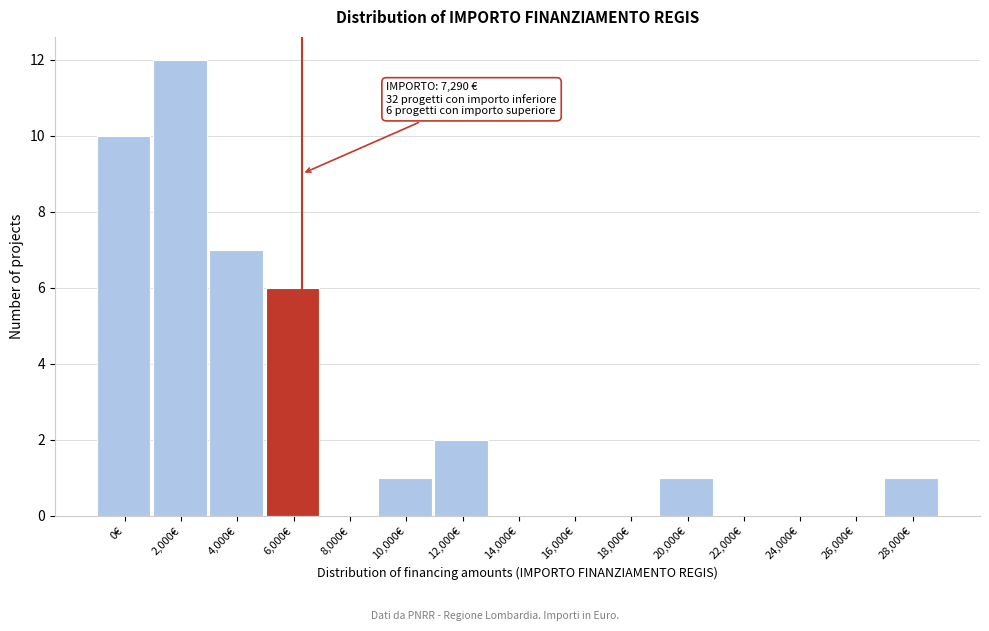

Reading right to left, transcribe all the data shown in this chart.

28,000€=1	26,000€=0	24,000€=0	22,000€=0	20,000€=1	18,000€=0	16,000€=0	14,000€=0	12,000€=2	10,000€=1	8,000€=0	6,000€=6	4,000€=7	2,000€=12	0€=10